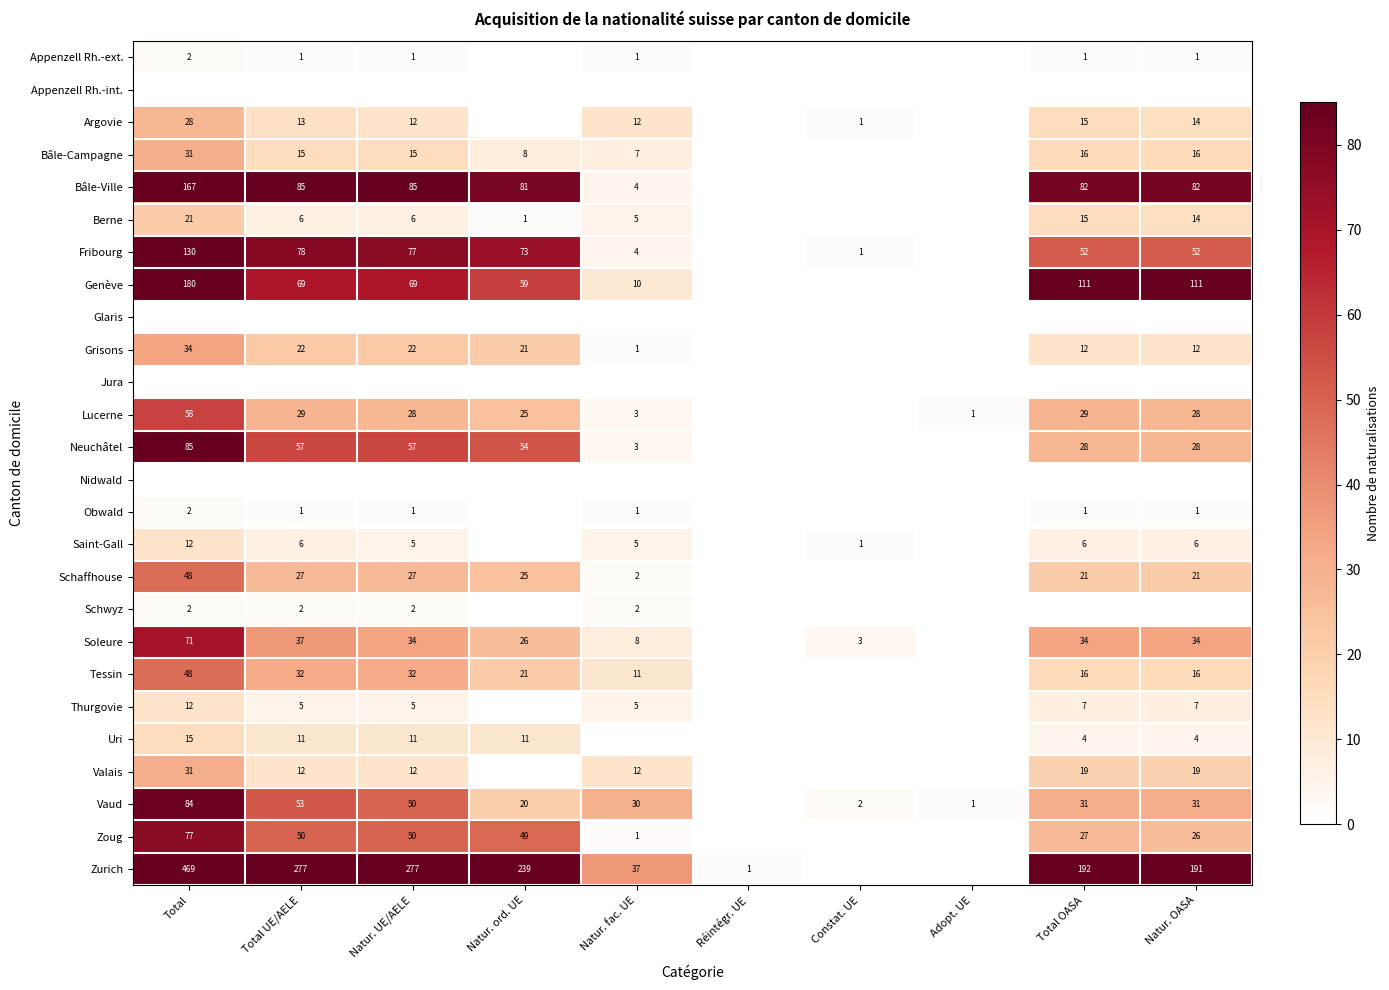

The Fribourg series shows 52 at Total OASA. True or false?

True